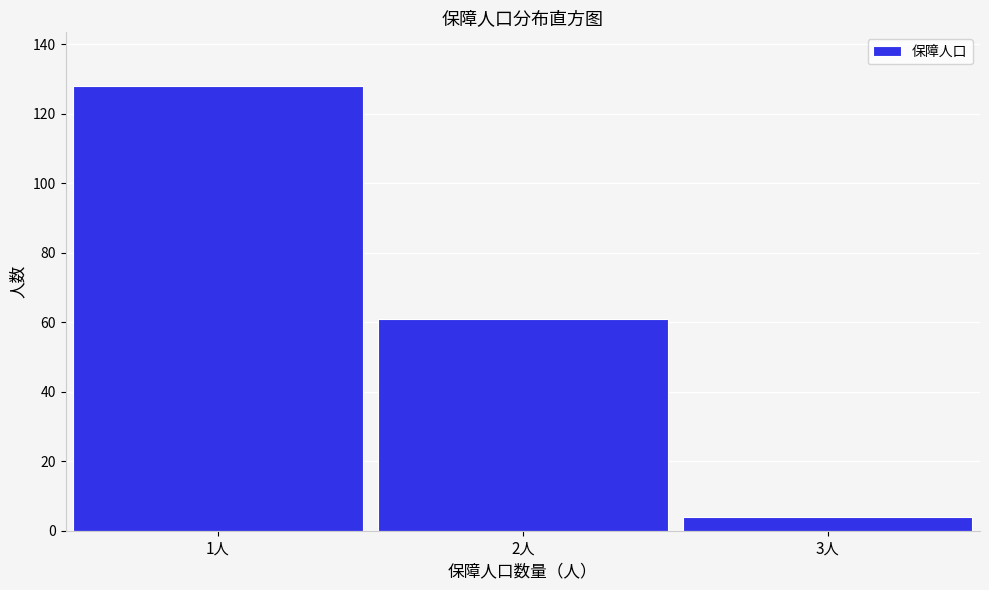

Reading left to right, list all the values displayed in this chart.

128	61	4